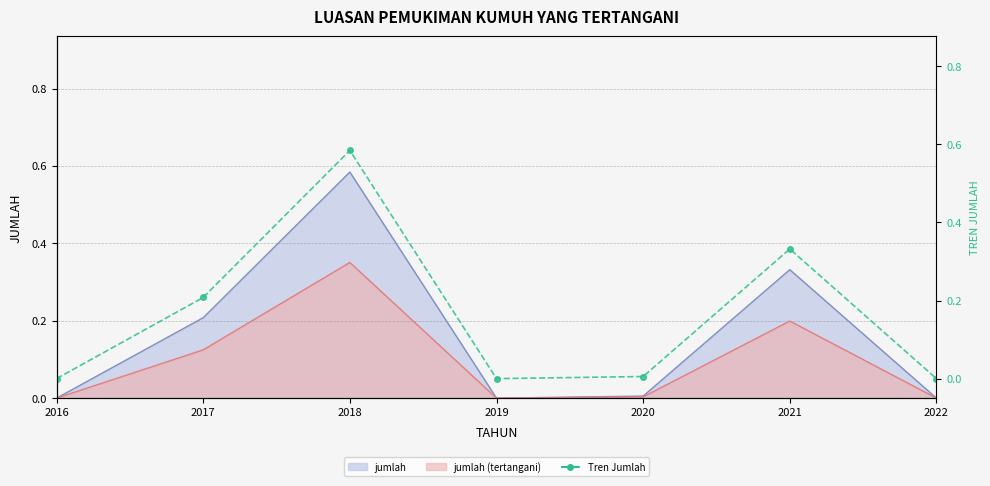

True or false: there are more than 2 points higher than both neighbors.

False